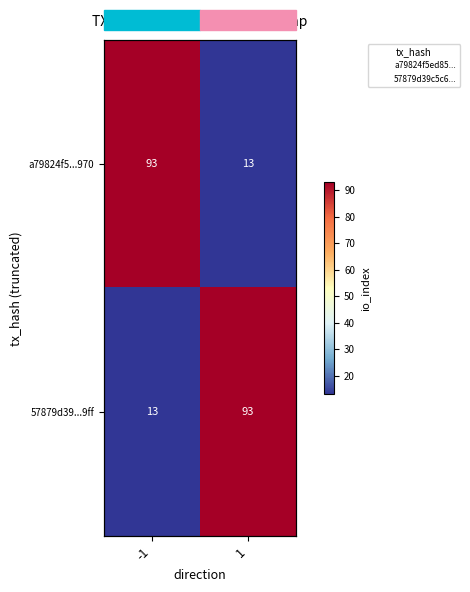

Where is a79824f5...970 nearest to the value 53?

-1